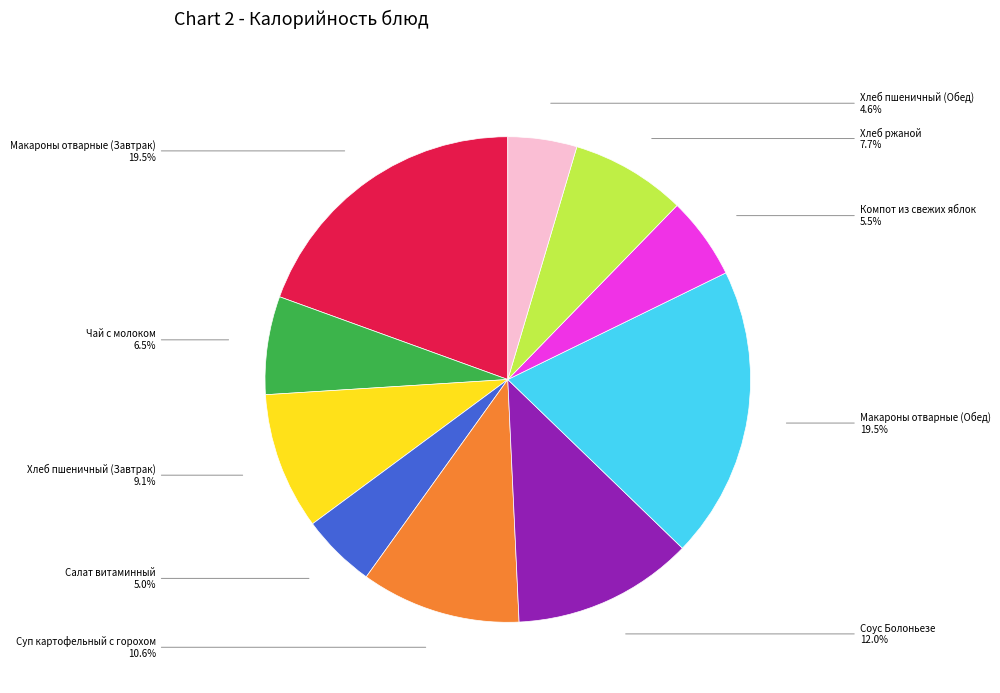

What is the ratio of the value at Компот из свежих яблок to the value at Макароны отварные (Завтрак)?

0.3